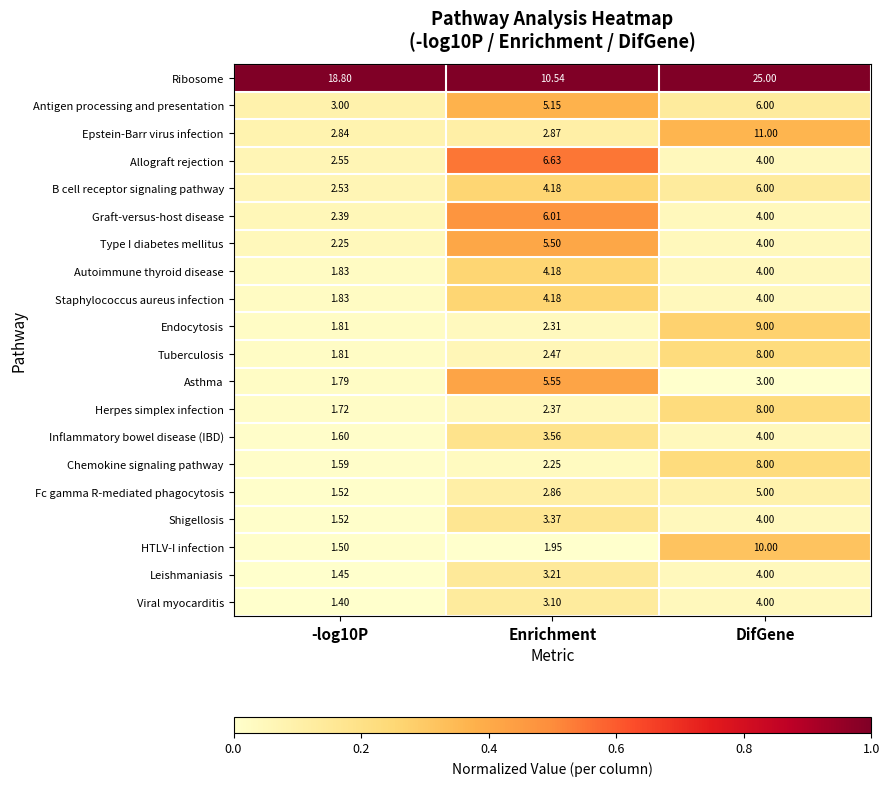

Which series has the widest spread of values?

Ribosome